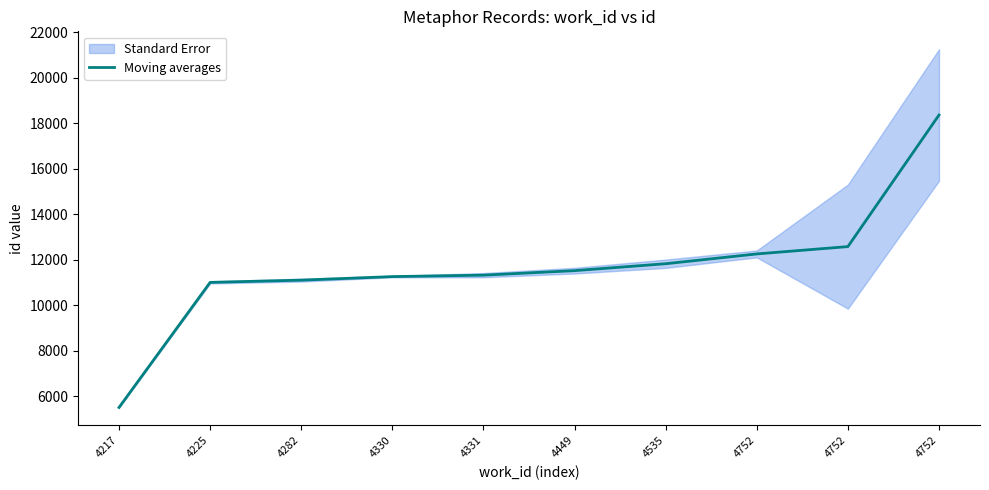

How many values are below 11519?

5